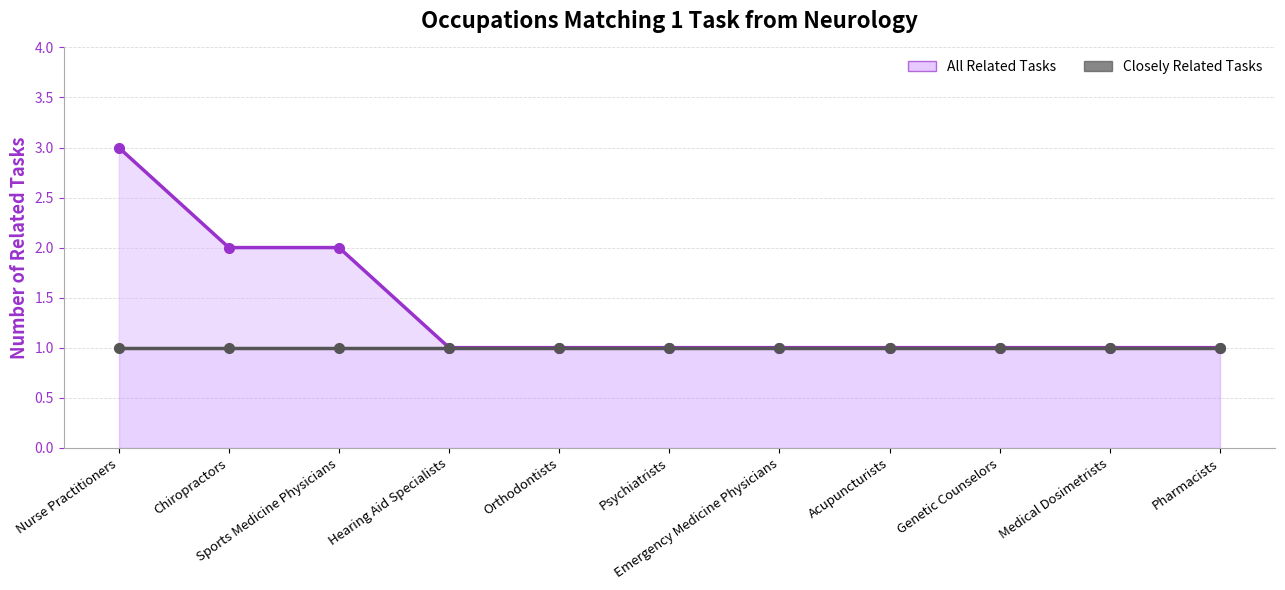

True or false: Closely Related Tasks Line and All Related Tasks Line intersect in this chart.

False